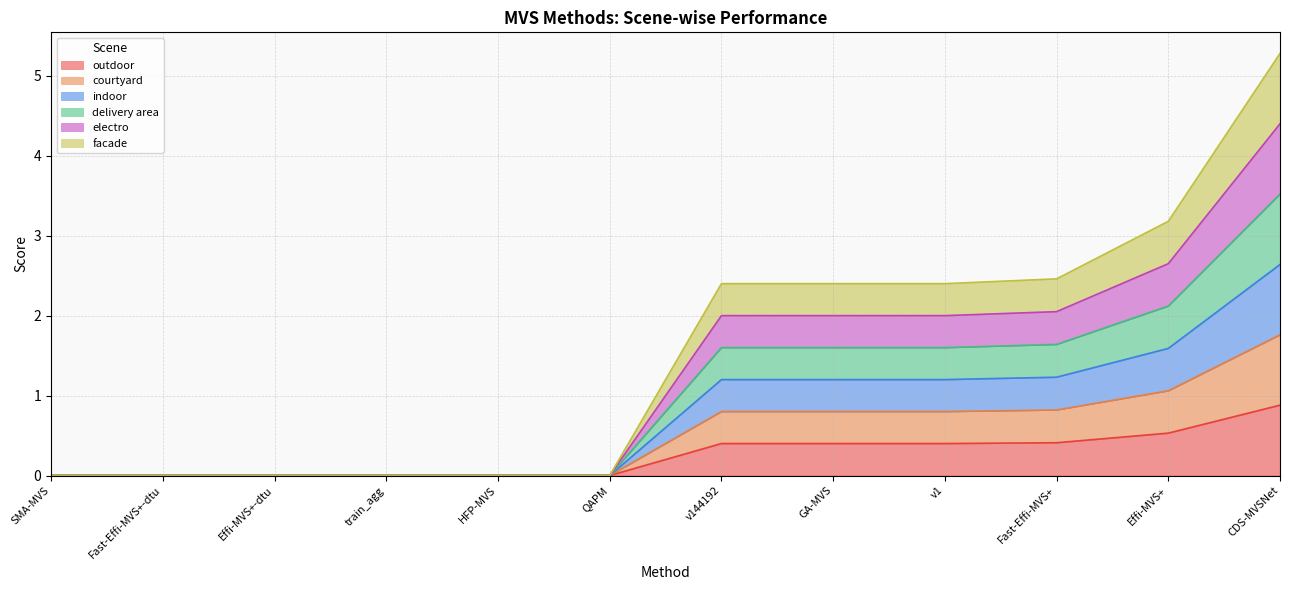

What position from the left is Effi-MVS+?

11